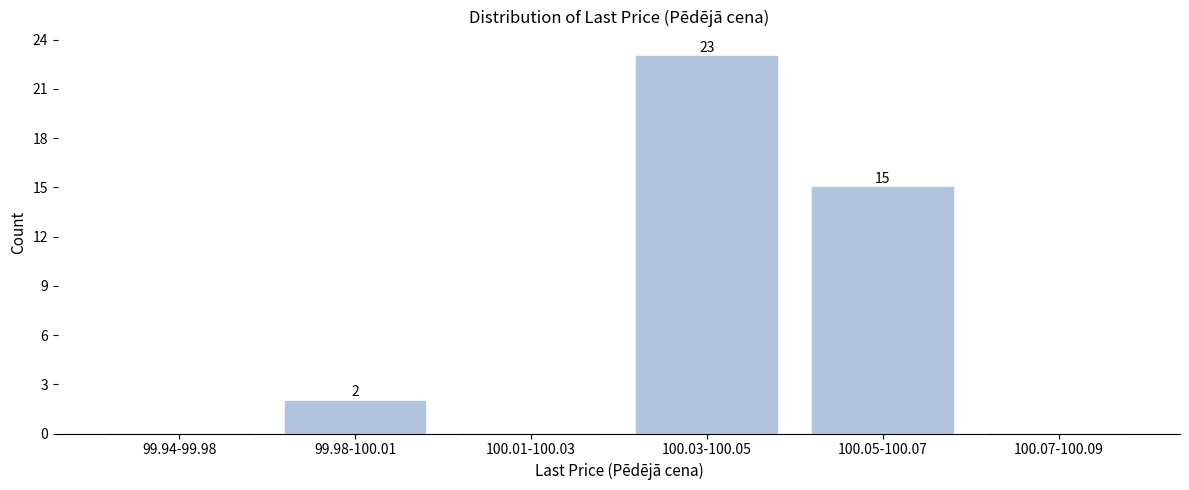

Reading right to left, list all the values displayed in this chart.

100.07-100.09=0	100.05-100.07=15	100.03-100.05=23	100.01-100.03=0	99.98-100.01=2	99.94-99.98=0